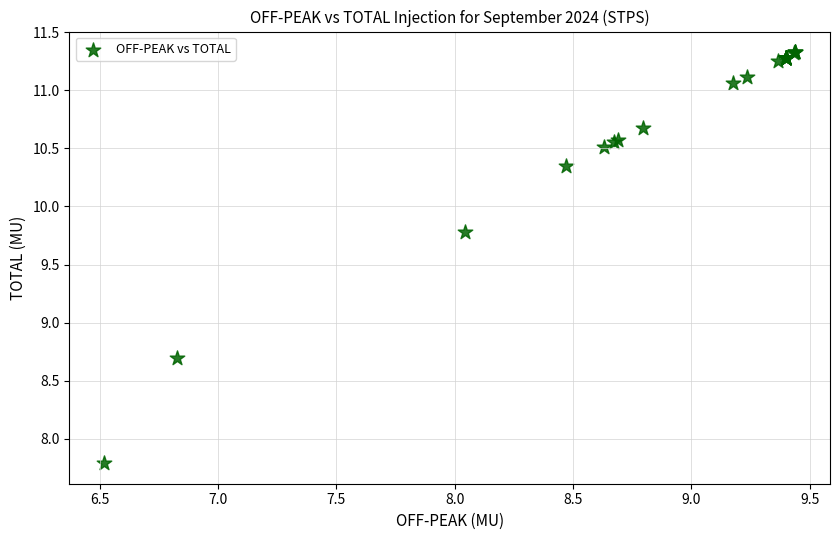

What Y value in the scatter plot is closest to 9?

8.7